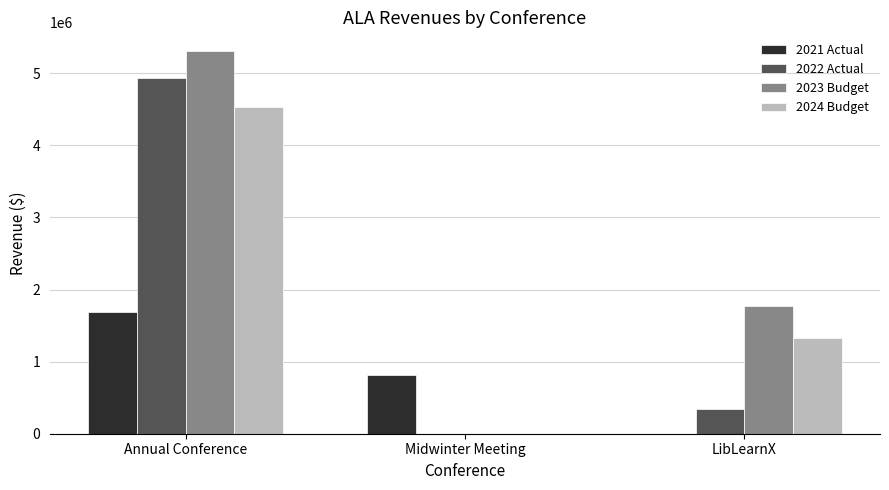

Which series changed the most between Annual Conference and Midwinter Meeting?

2023 Budget